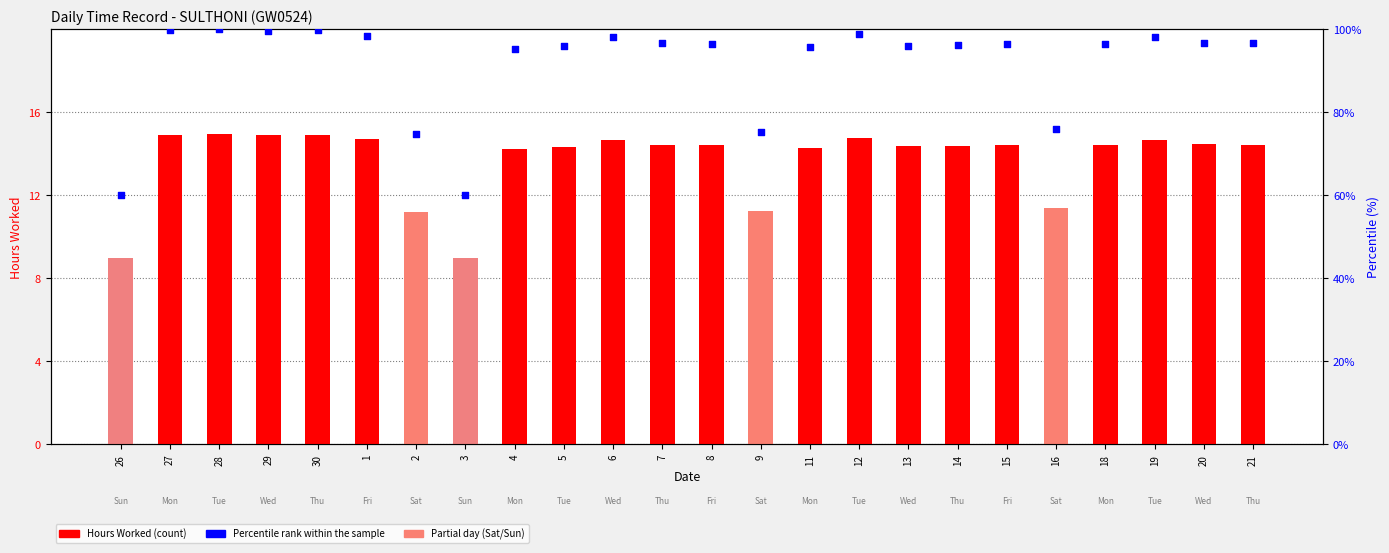

At which category is the sum across all series the highest?

28